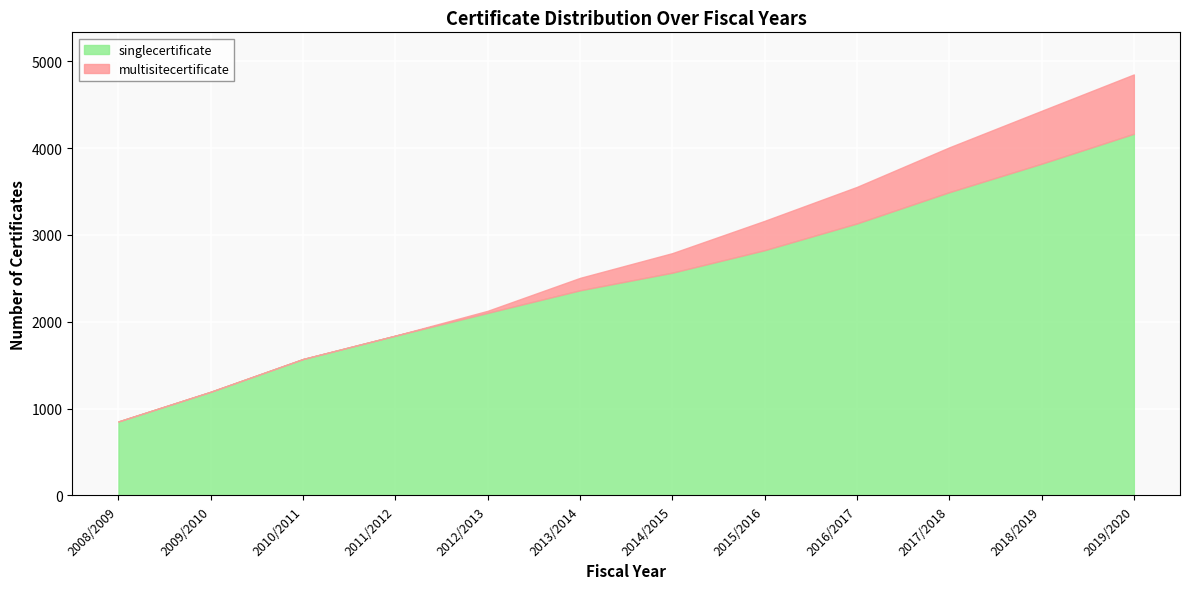

Is it true that multisitecertificate equals 629 at 2016/2017?

False